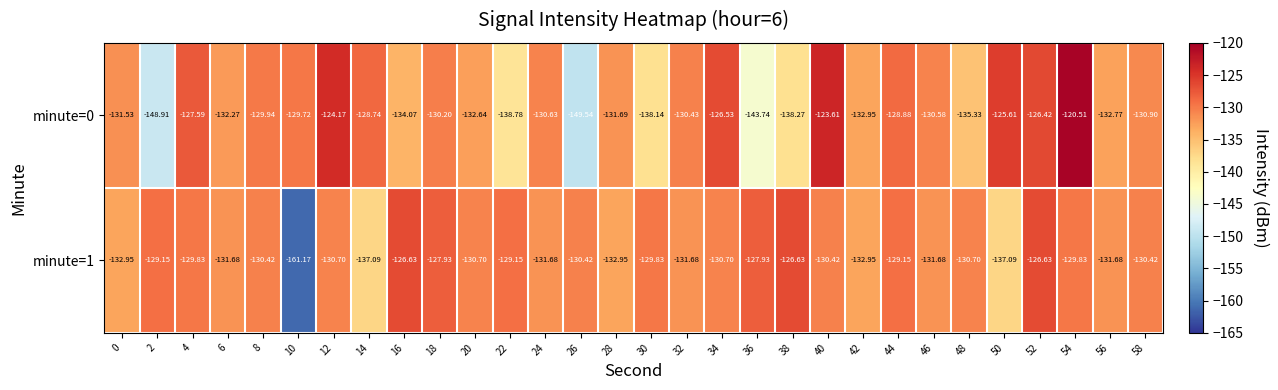

Is the value of minute=1 at 44 greater than the value of minute=0 at 34?

No